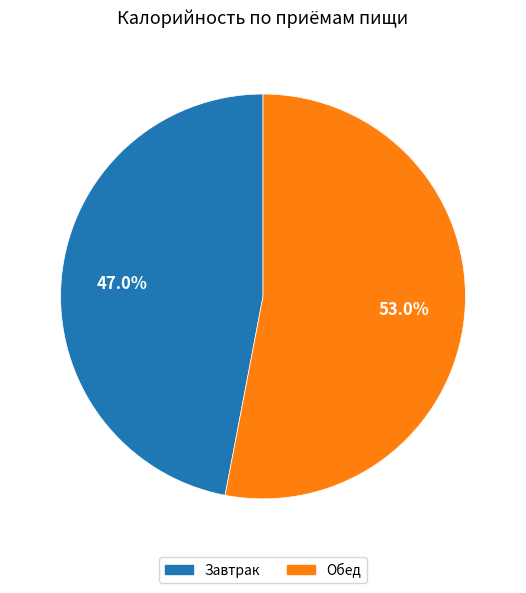

What percentage do Завтрак and Обед together represent?

100.0%